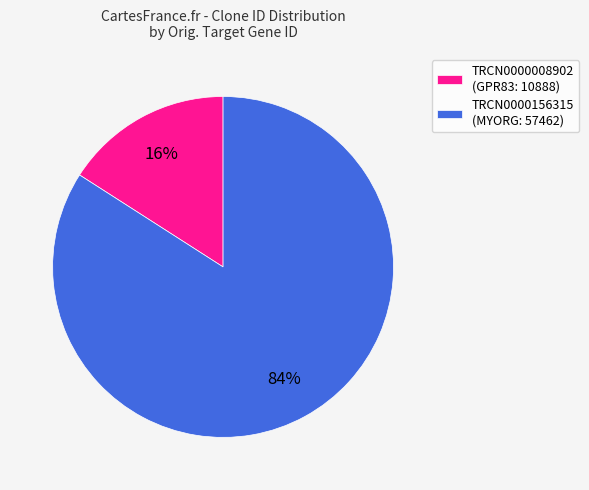

Which category accounts for the majority?

TRCN0000156315